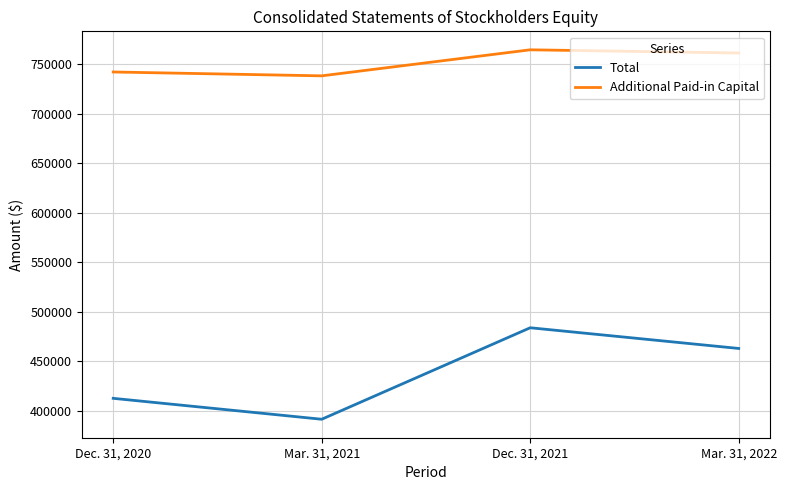

At which label does Total reach its peak?

Dec. 31, 2021